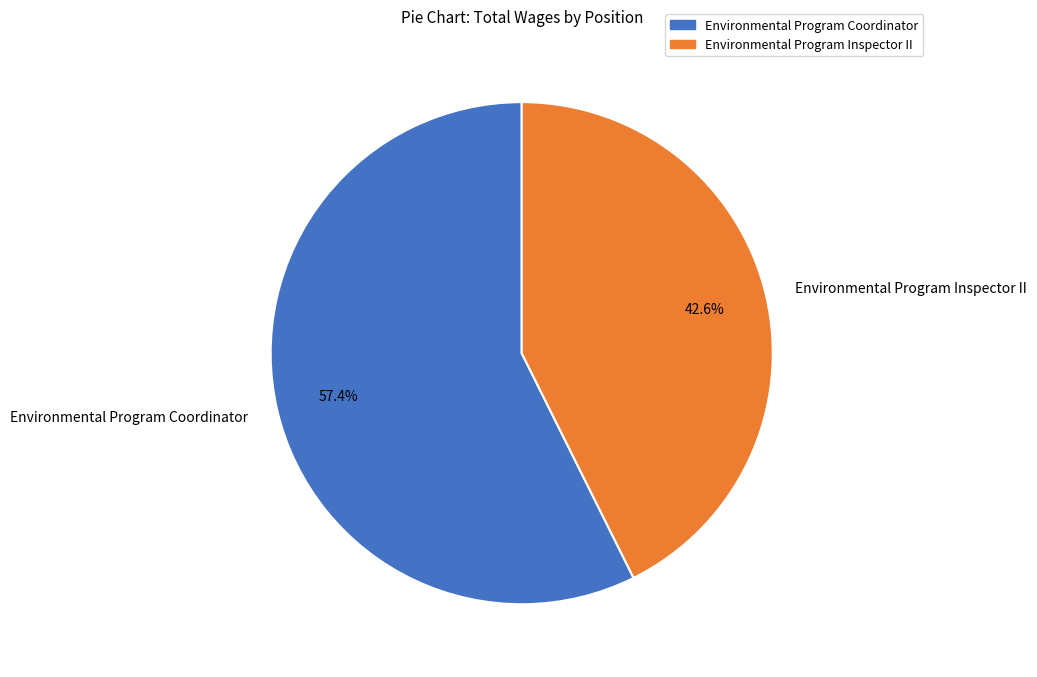

The Environmental Program Coordinator slice represents 57% of the pie. True or false?

True